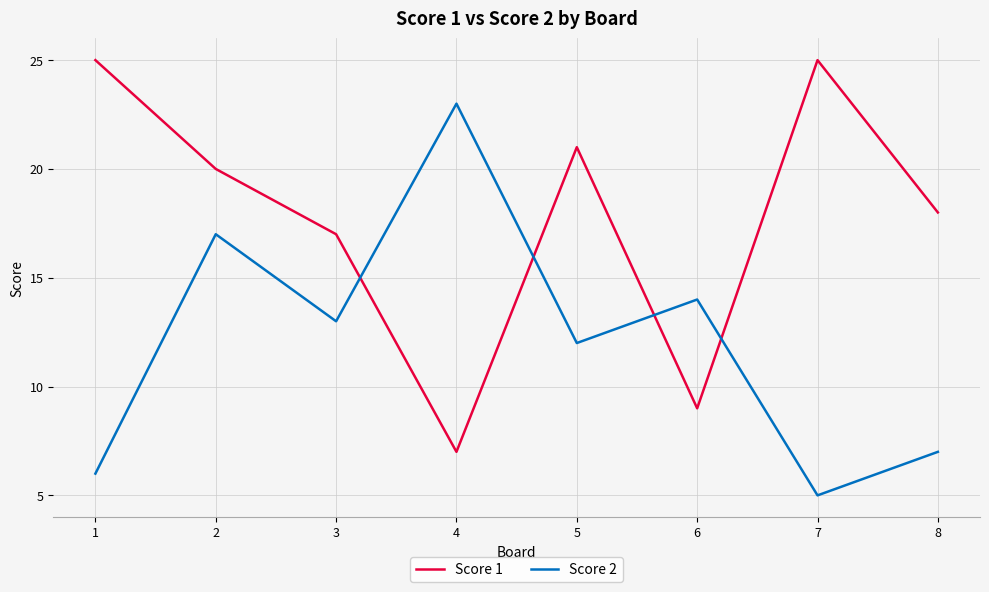

What are all the series names shown in the legend?

Score 1, Score 2